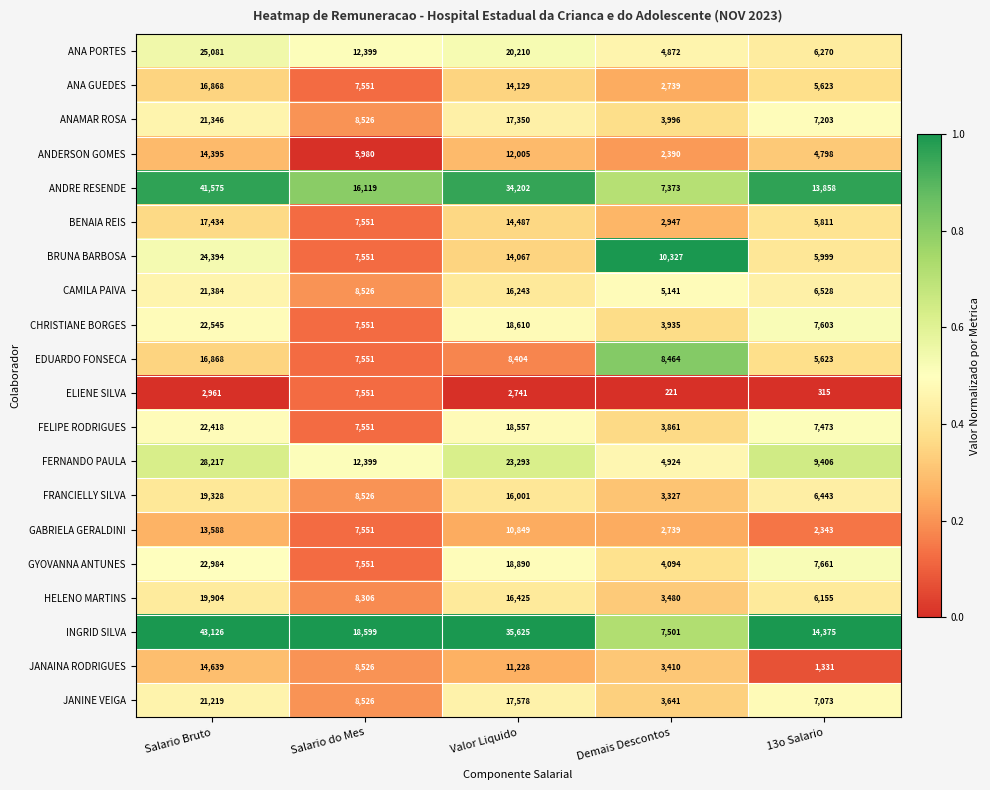

Which category has the highest value across all series?

Salario Bruto